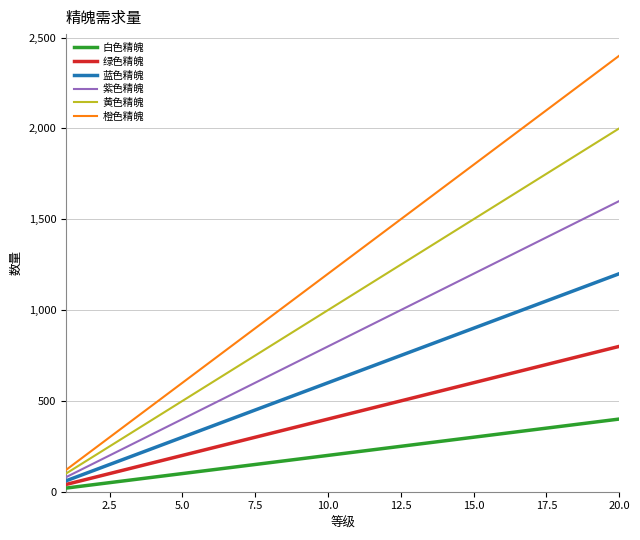

What is the lowest value of the 橙色精魄 series?

120